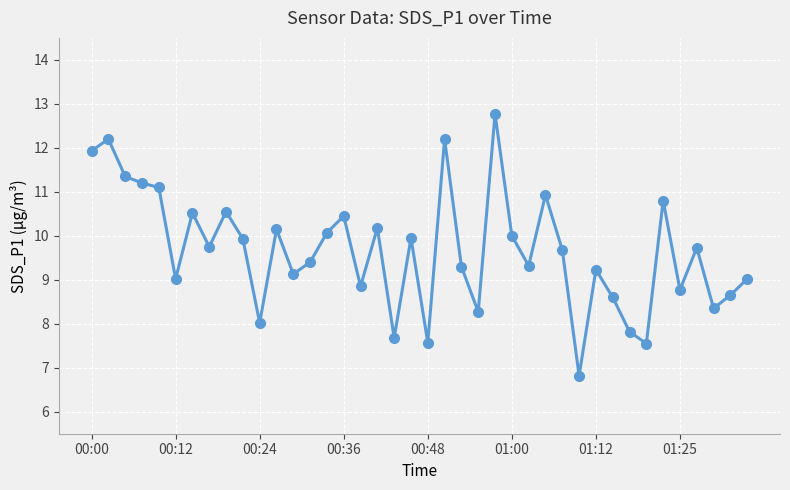

What is the value of the 6th point from the left?

9.0